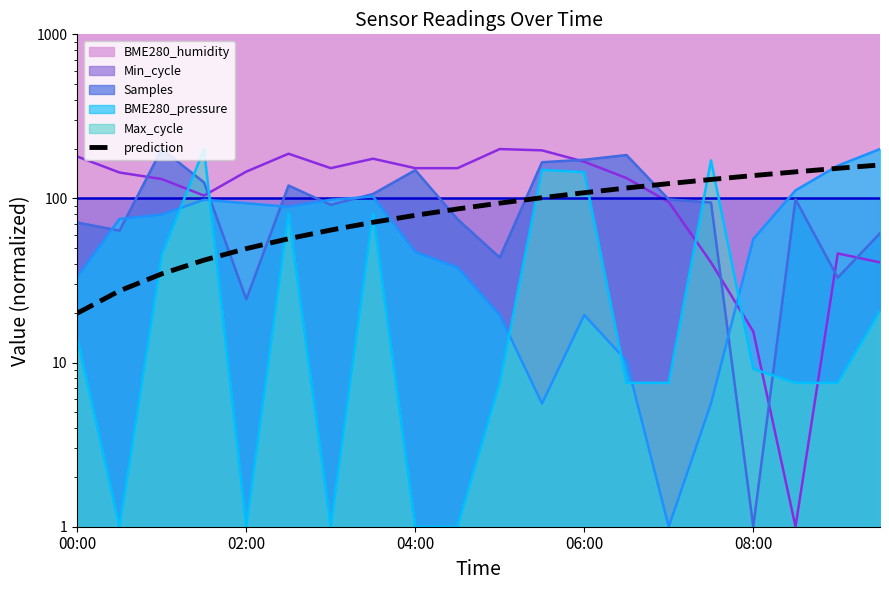

What is the spread (max minus min) of values at 5?

130.5